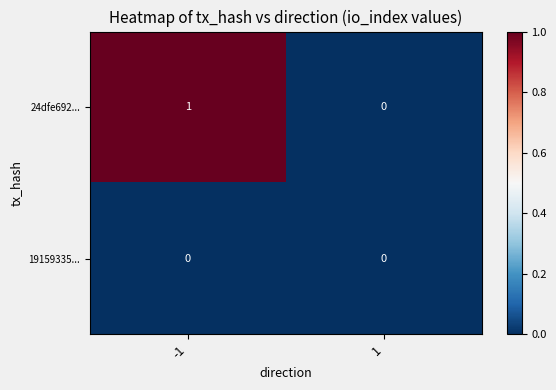

The value of 24dfe692... at -1 is 2. True or false?

False